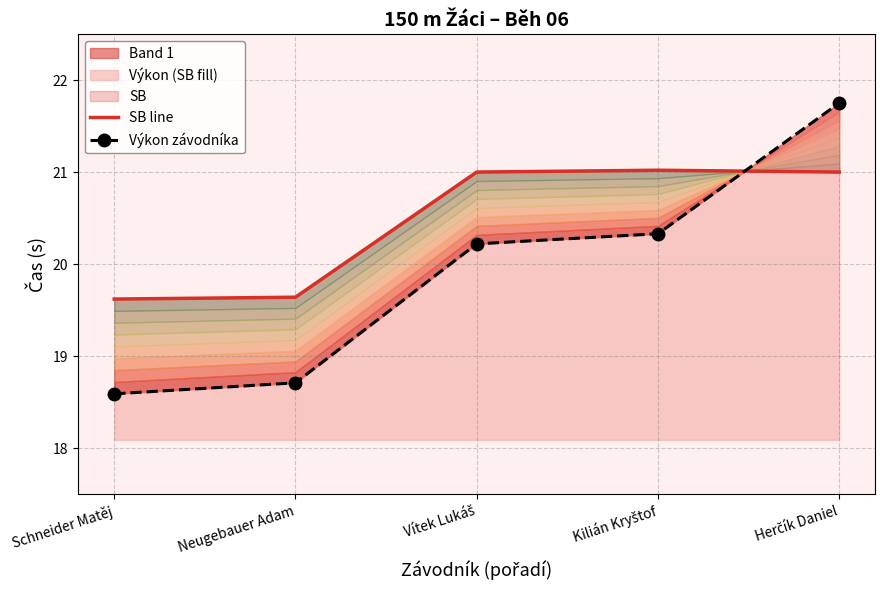

What is the minimum value shown in the chart?

18.6